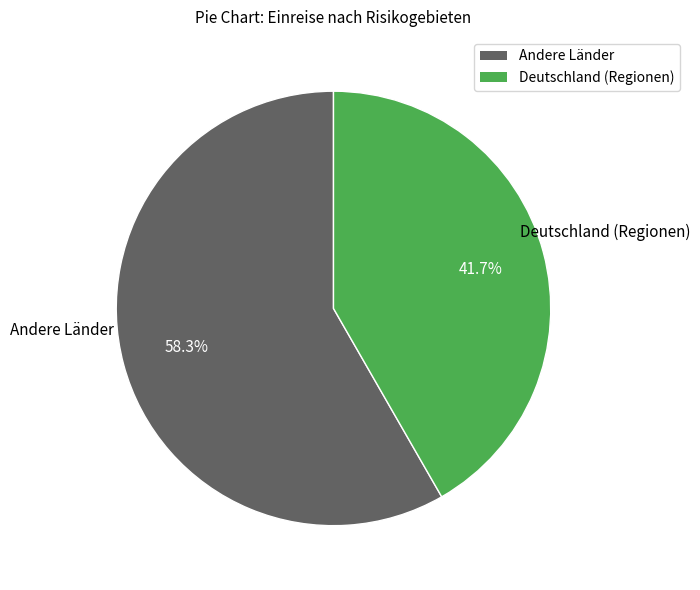

Does any single category account for the majority?

Yes